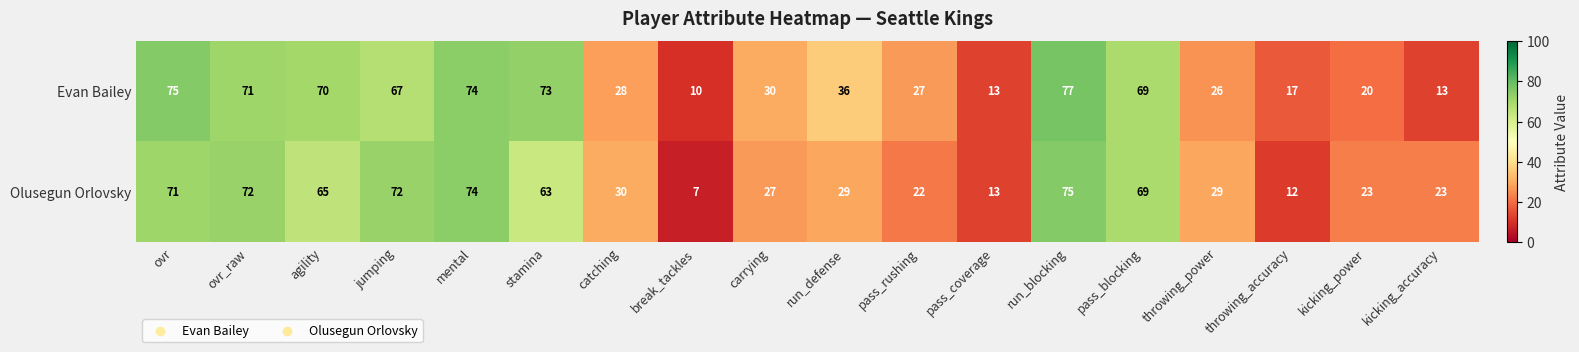

Is the value of Olusegun Orlovsky at throwing_accuracy greater than the value of Evan Bailey at kicking_power?

No